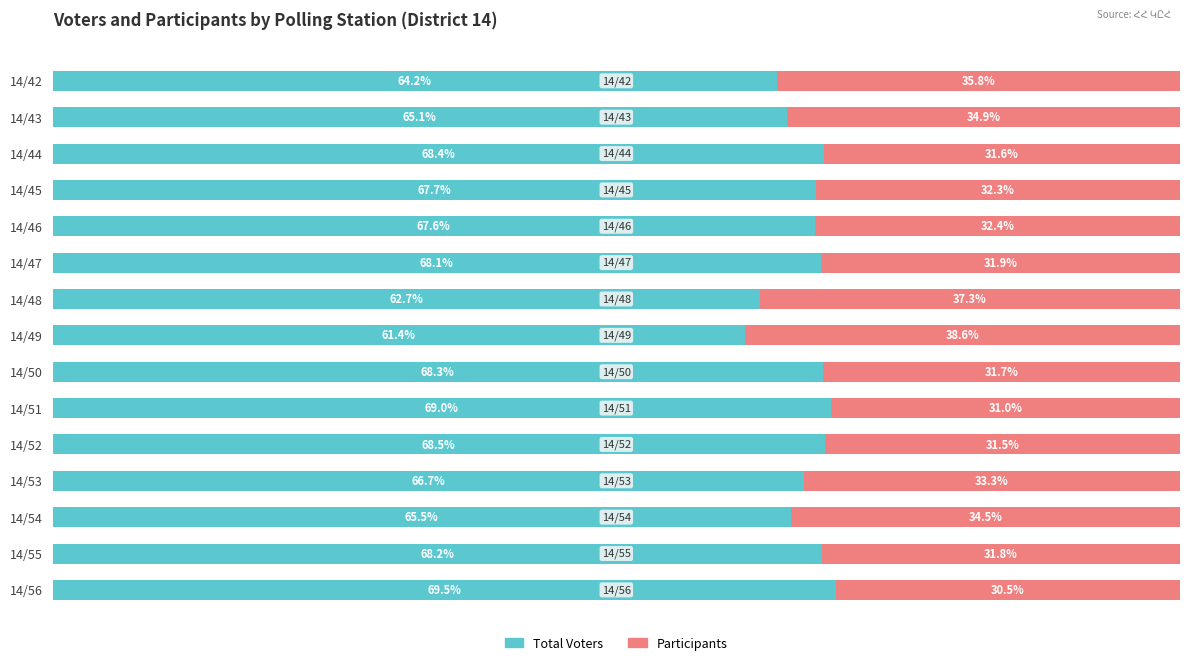

At which label does Total Voters reach its minimum?

14/49